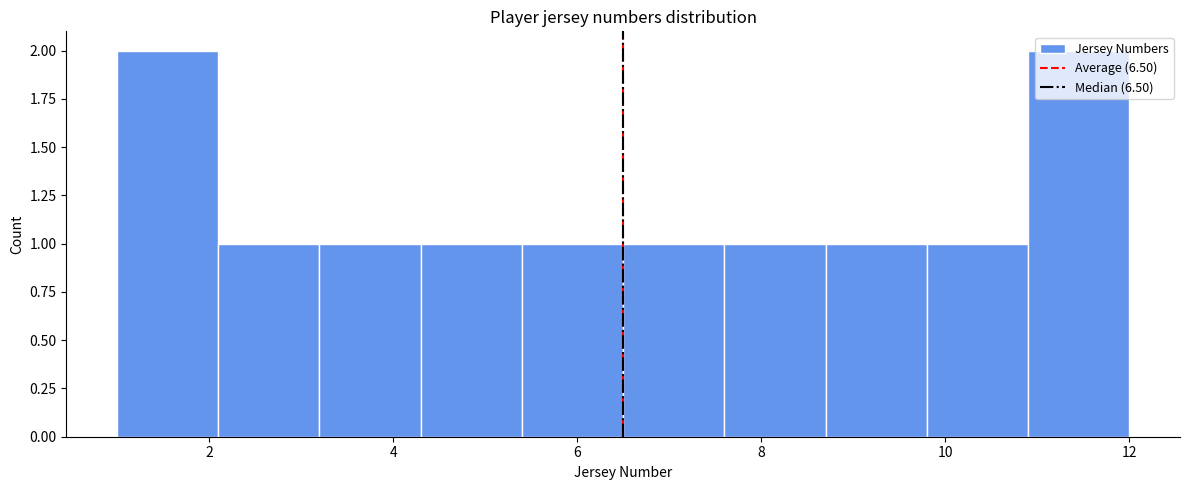

How tall is the bar that spans 6.5 to 7.6 on the x-axis? Neither the bar edges nor the heights are printed on the chart, so give them approximately, as read against the axes.

1